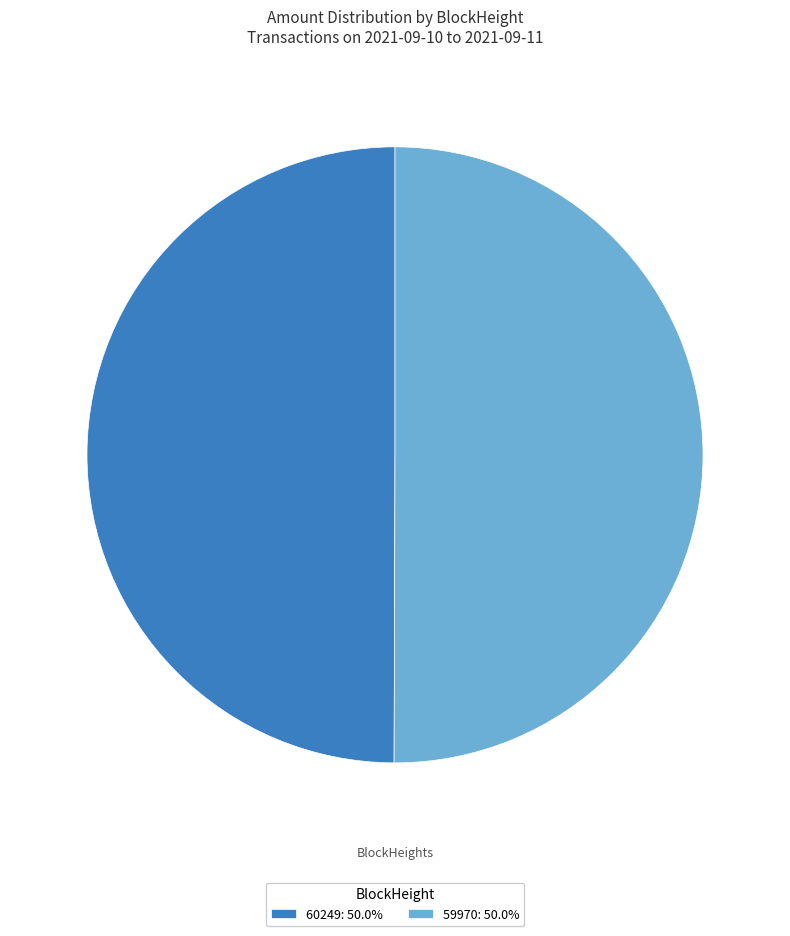

What is the ratio of the value at 60249: 50.0% to the value at 59970: 50.0%?

1.0